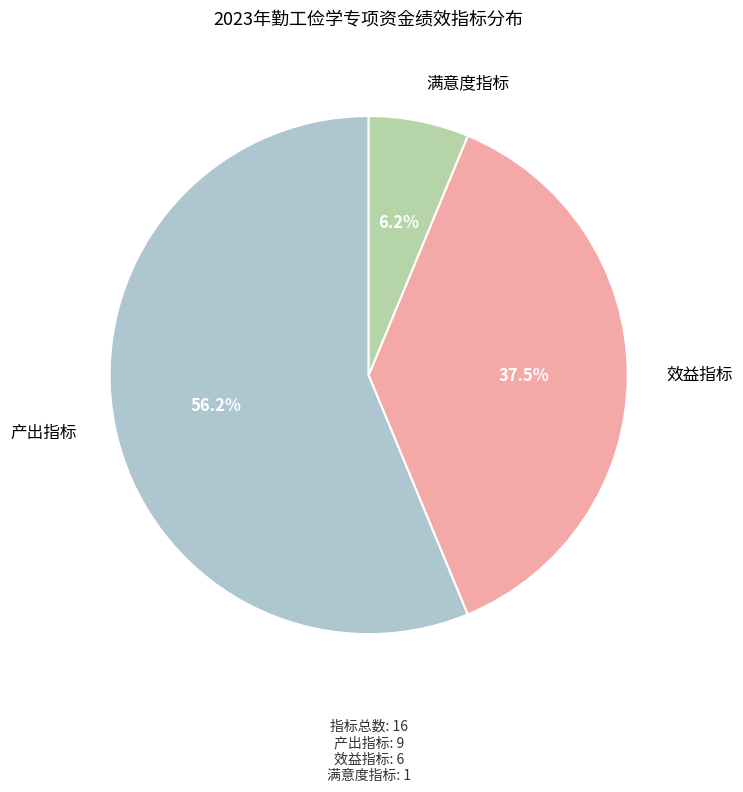

To the nearest percent, what percentage of the pie is 满意度指标?

6%